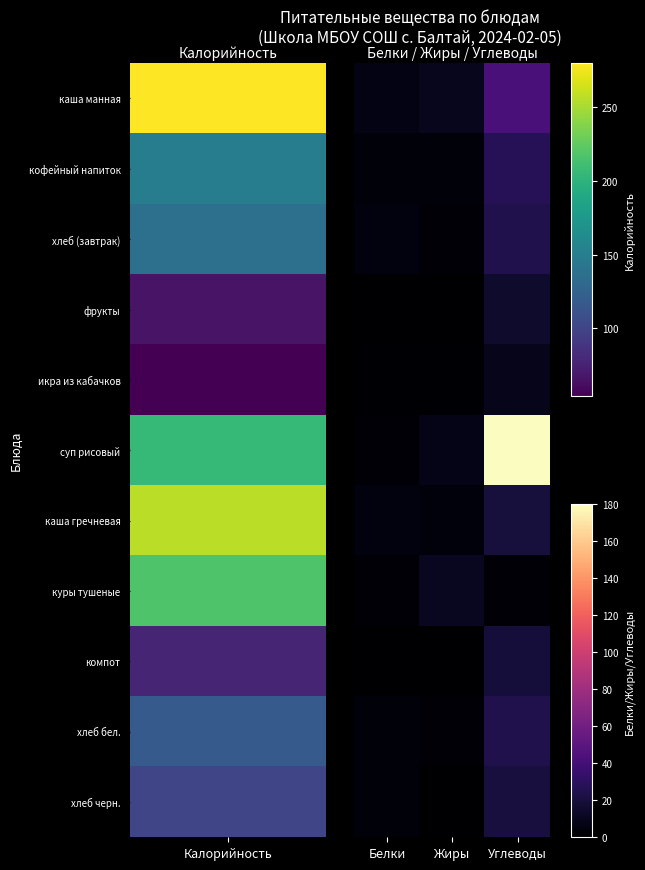

How many series are shown in this chart?

11